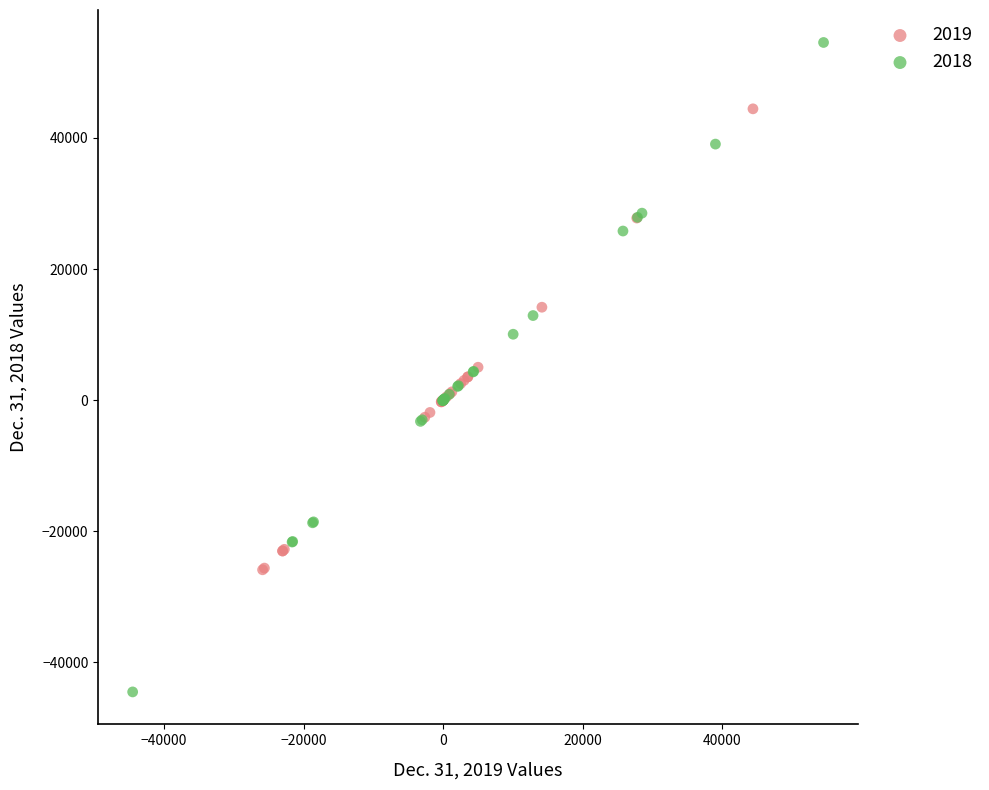

Which series contains the highest Y value?

2018